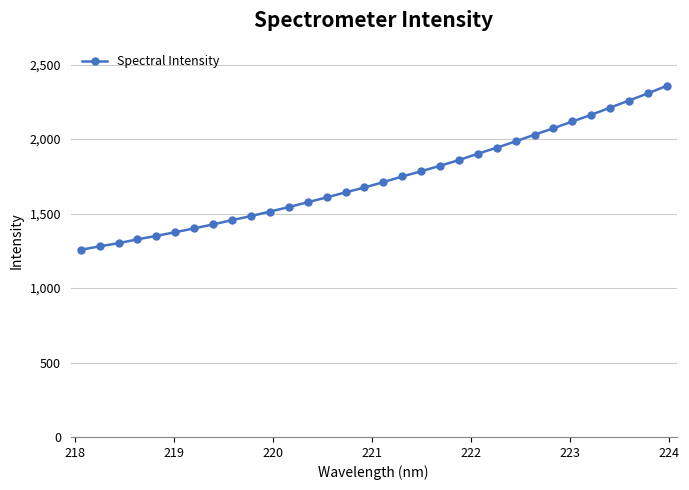

What is the greatest value displayed?

2357.9